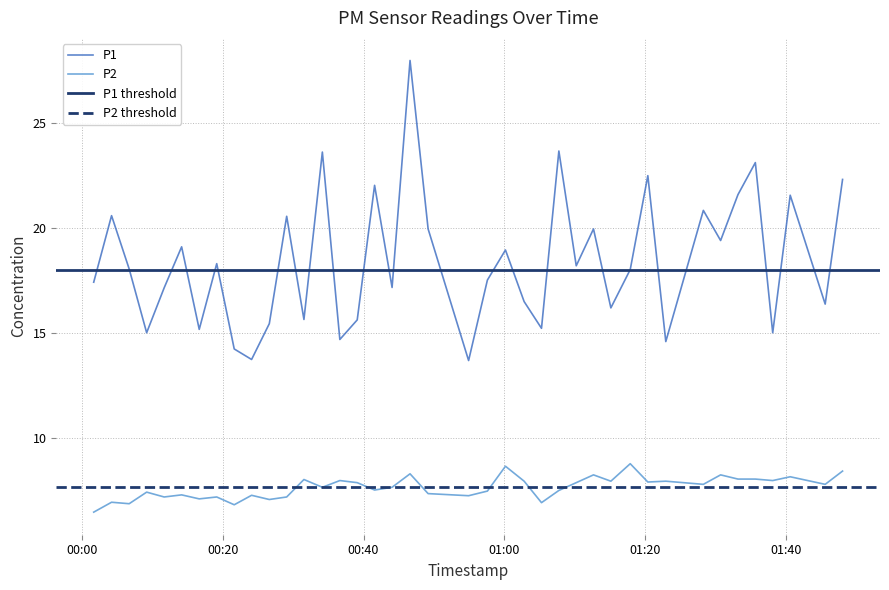

True or false: P2 has a value of 10.8 at 2022-08-25T01:20:22.

False